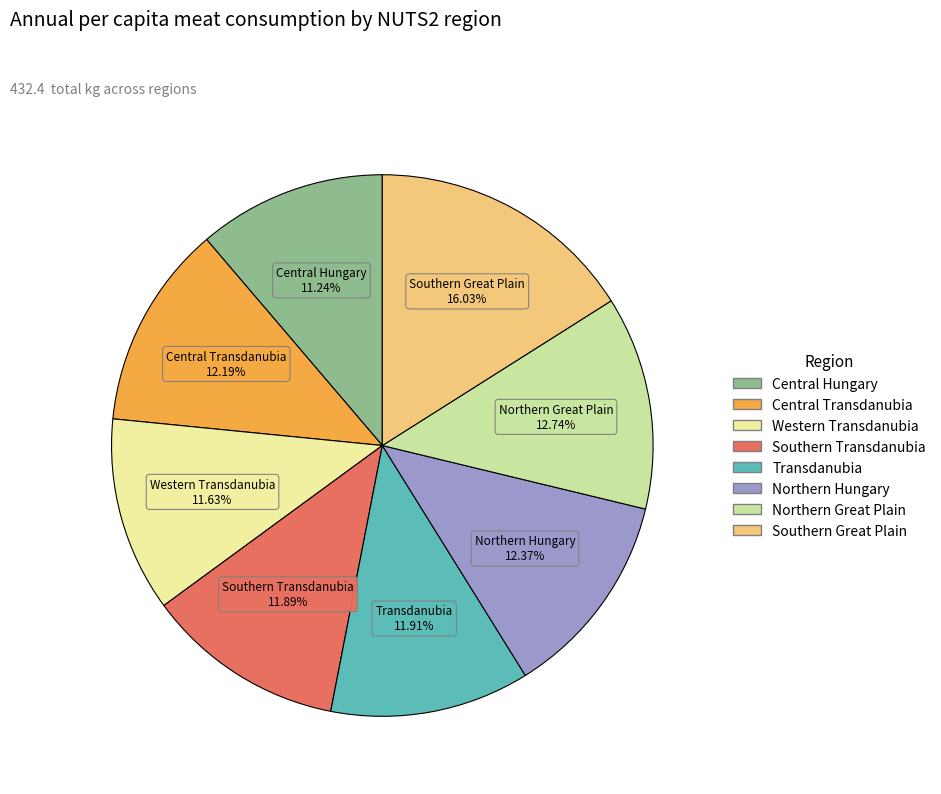

How many segments does this pie chart have?

8